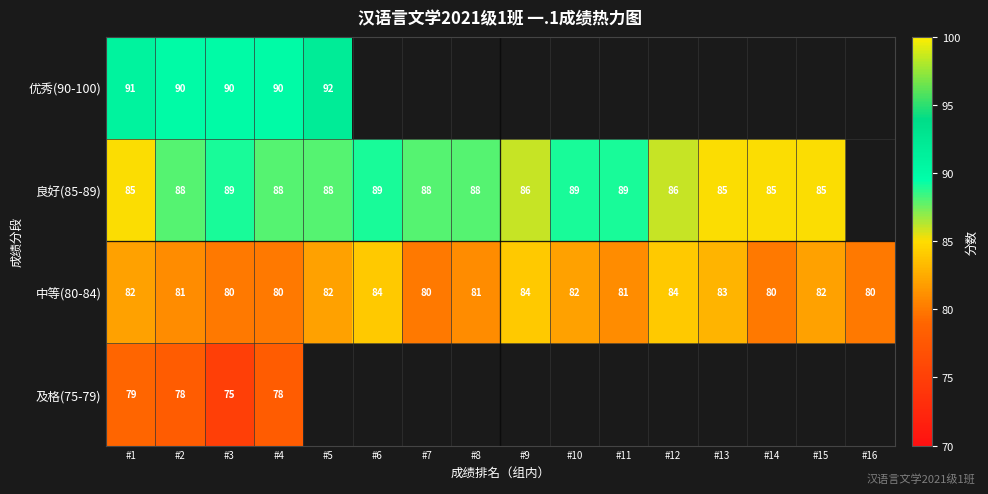

The 中等(80-84) series shows 147 at #5. True or false?

False